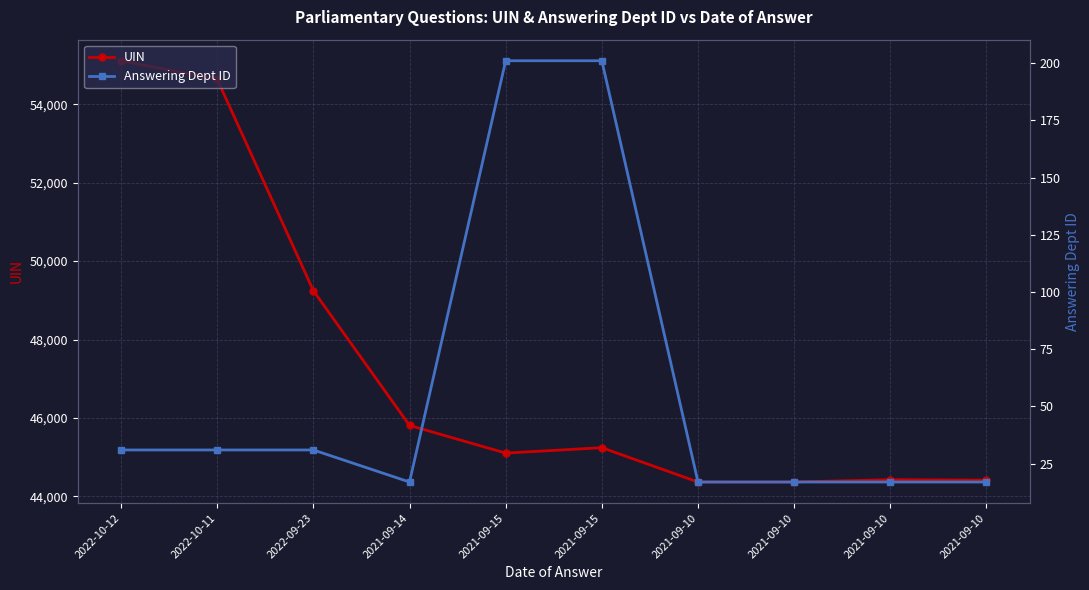

Which series has the widest spread of values?

UIN